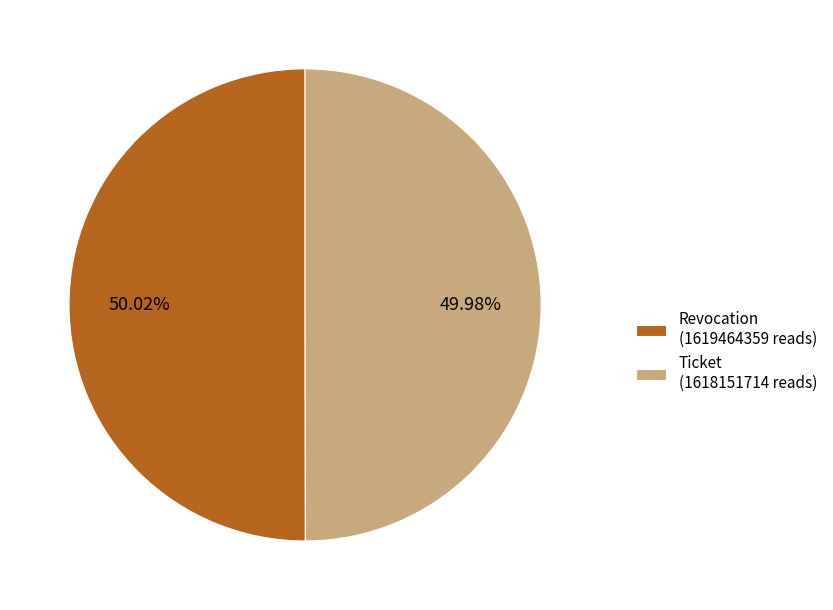

To the nearest percent, what is the average slice percentage?

50%